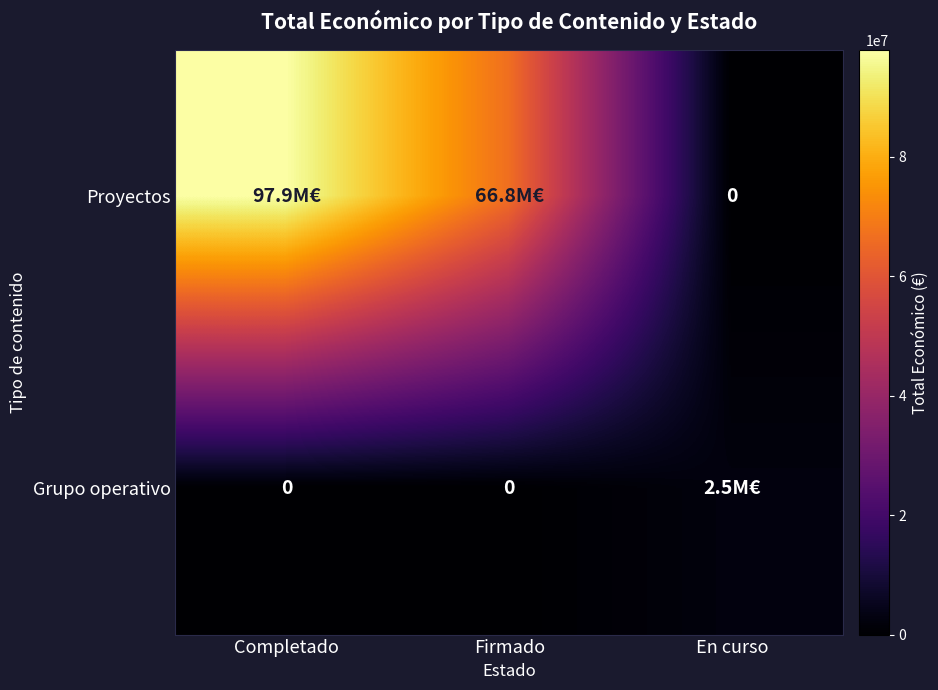

What is the highest value of the Grupo operativo series?

2457994